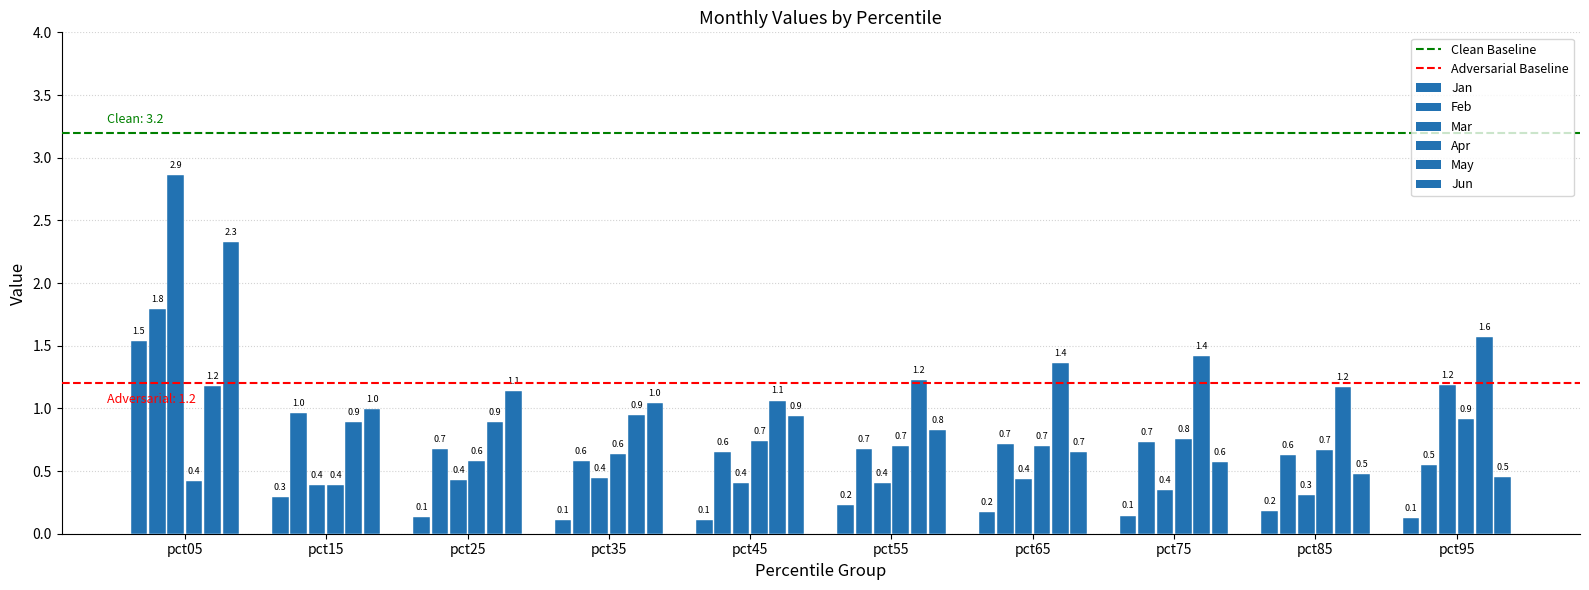

Read the Jan value at pct25.

0.1